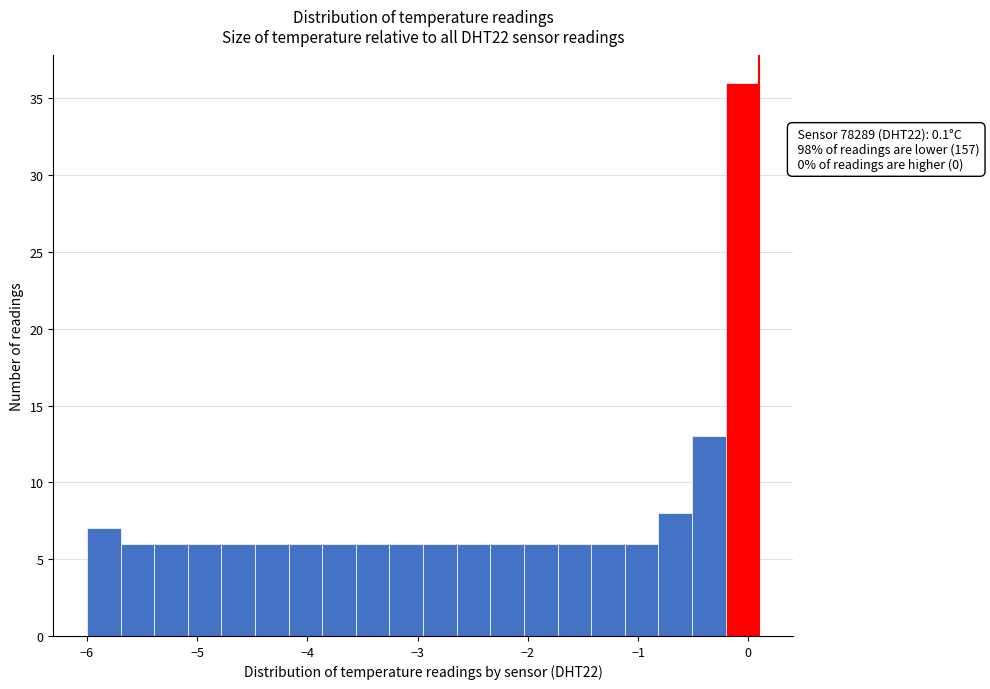

Read against the x-axis, roughly where is the centre of the tallest bar?

-0.1